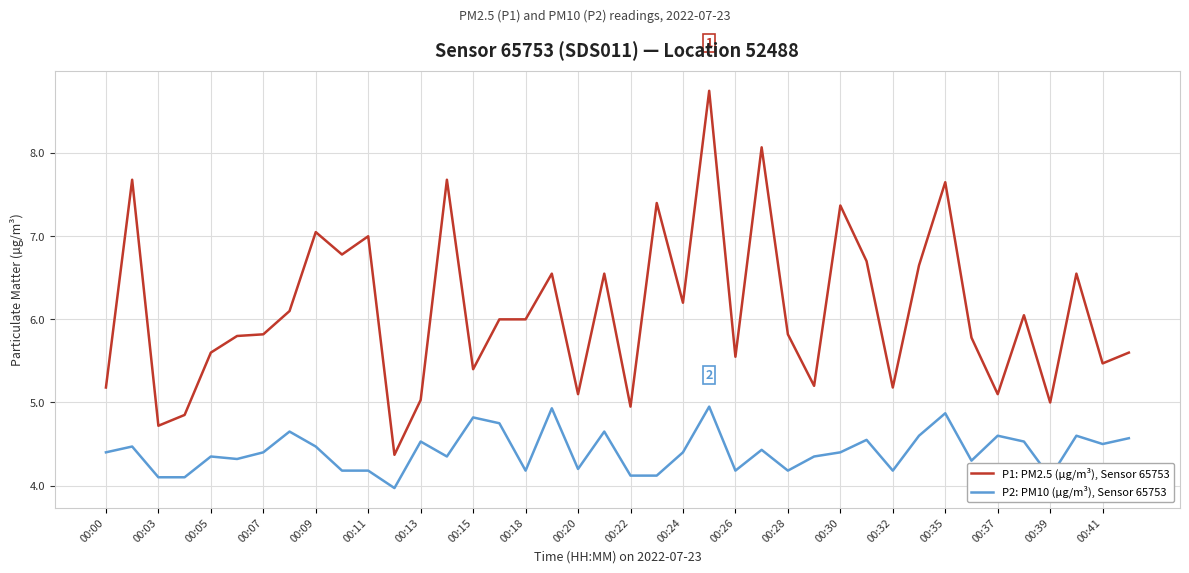

Which series has the largest total across all categories?

P1: PM2.5 (µg/m³), Sensor 65753